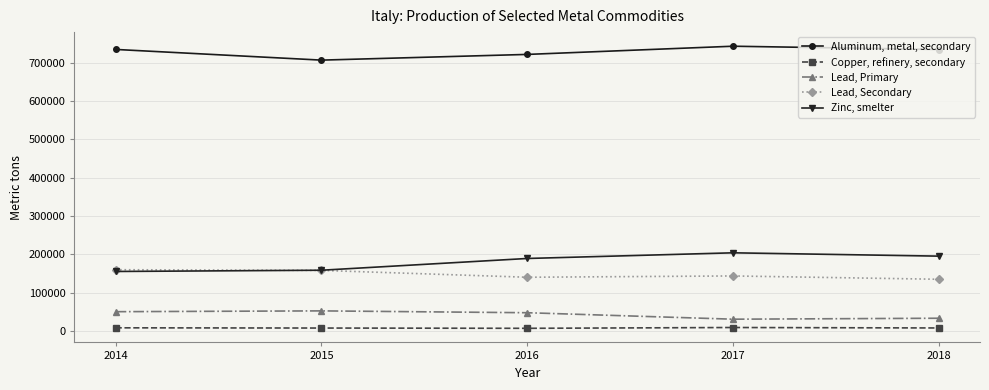

True or false: Zinc, smelter has more than 1 points higher than both neighbors.

False